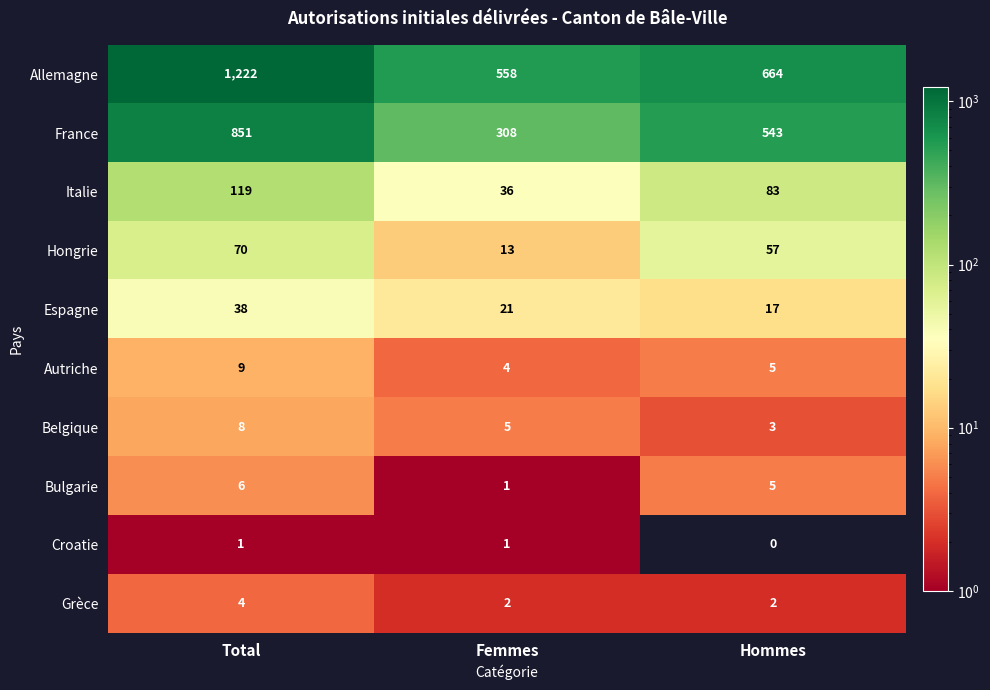

Which series has the largest total across all categories?

Allemagne